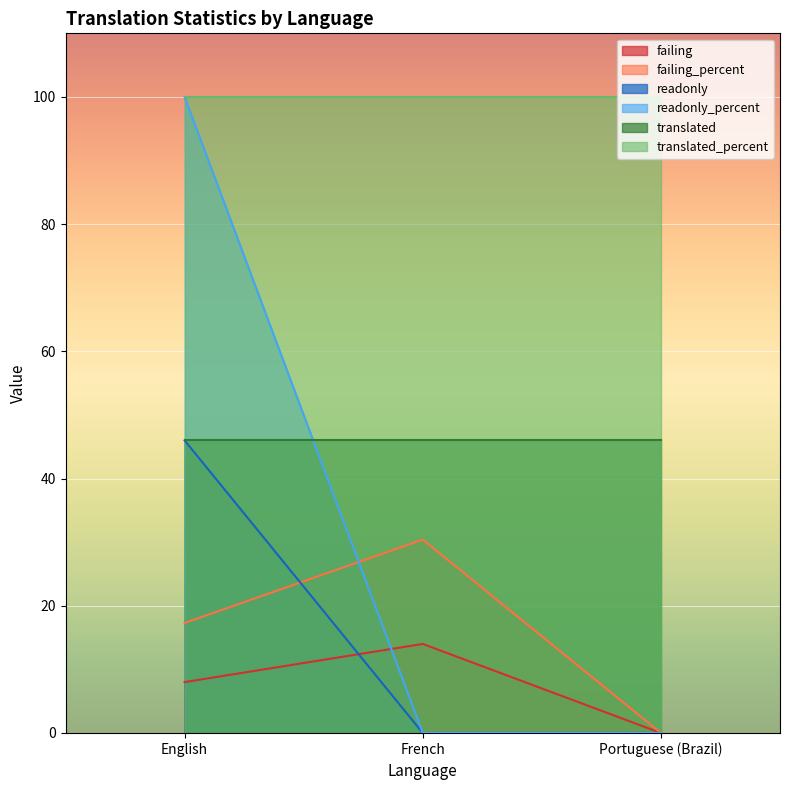

What is the average value of the readonly series?

15.3